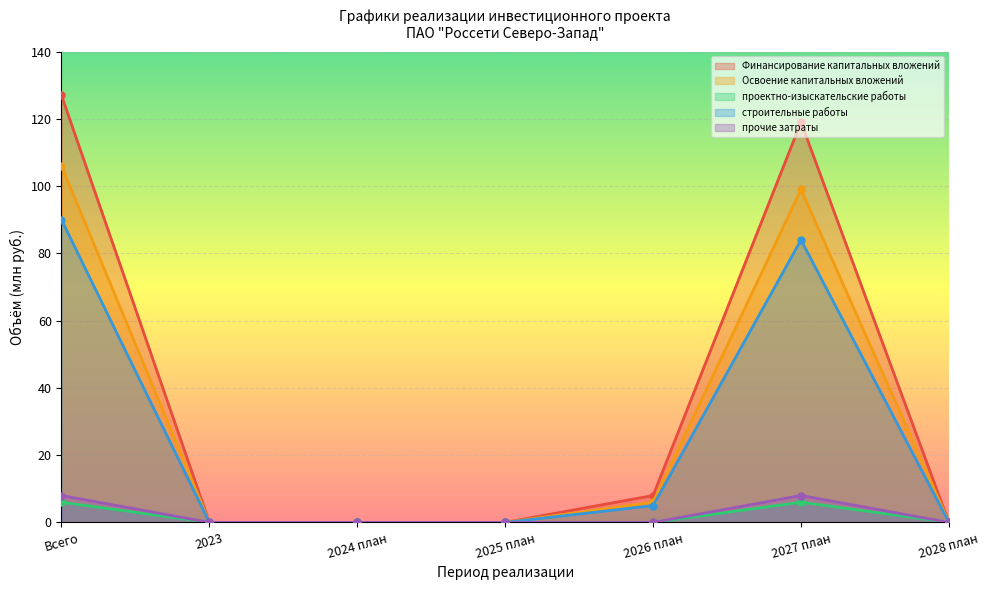

Is the value of Освоение капитальных вложений at 2028 план greater than the value of Финансирование капитальных вложений at 2025 план?

No